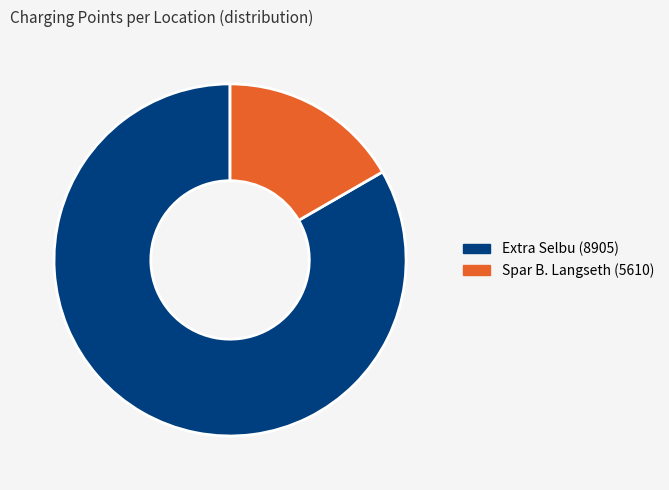

Does Extra Selbu (8905) represent more than half of the total?

Yes